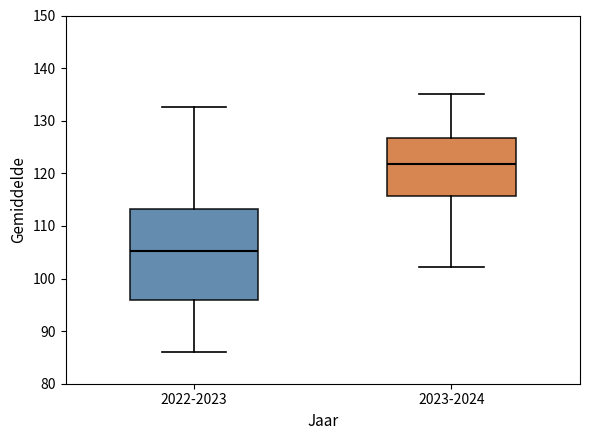

Reading left to right, transcribe this box plot: for each box, give where its median line is, the range the box spans, and where its two whiskers end, as read against the y-axis. The values are not printed on the chart, so give them approximately, as read against the axis.

2022-2023: median 105, box 96 to 113, whiskers 86 to 133
2023-2024: median 122, box 116 to 127, whiskers 102 to 135